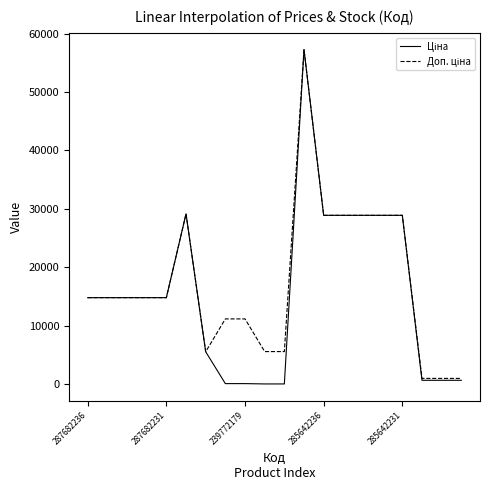

What is the greatest value displayed?

57258.0